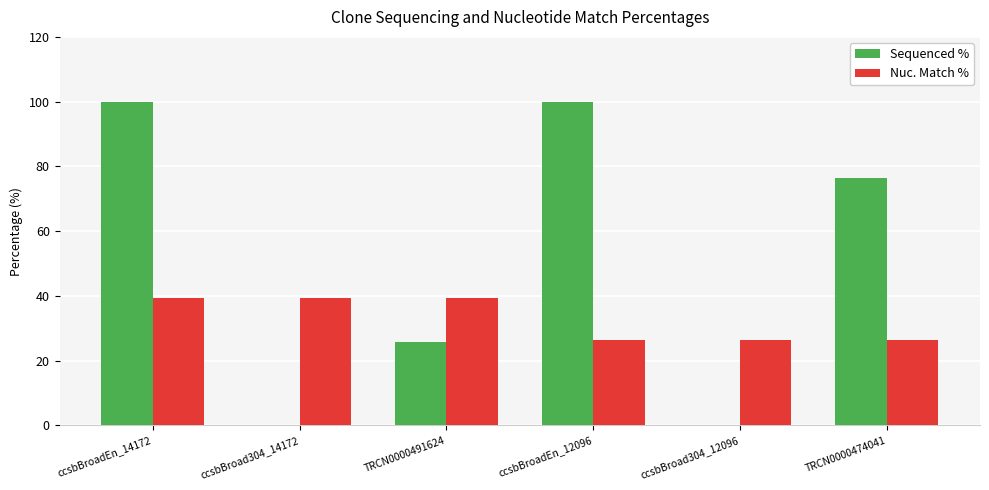

How many distinct data groups are displayed?

2